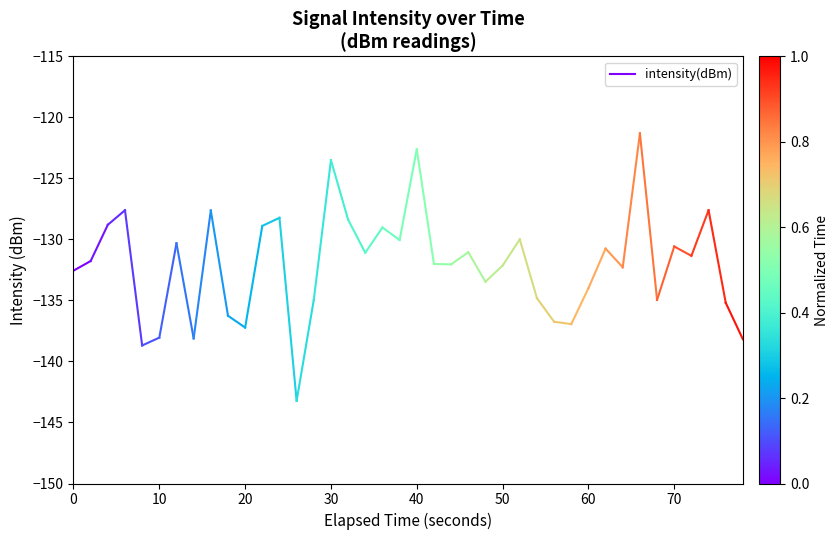

Does the chart have visible grid lines?

No